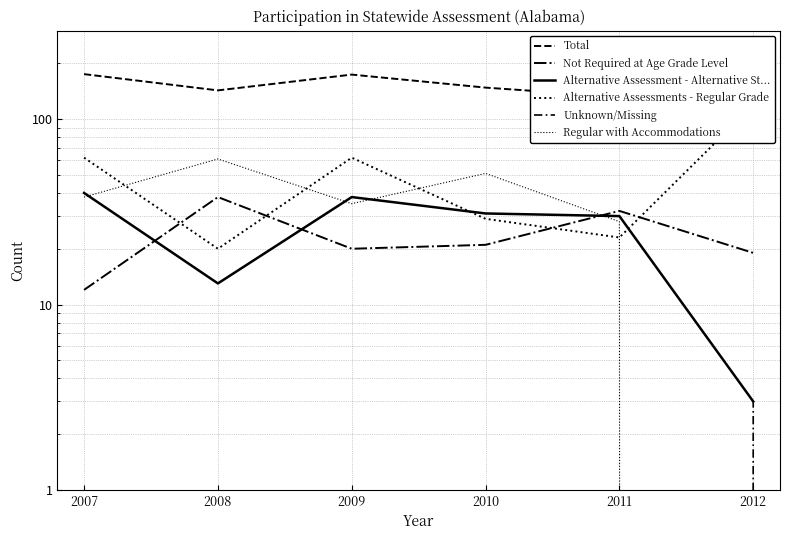

Reading left to right, transcribe all the data shown in this chart.

Total: 2007=175	2008=143	2009=174	2010=148	2011=132	2012=147
Not Required at Age Grade Level: 2007=12	2008=38	2009=20	2010=21	2011=32	2012=19
Alternative Assessment - Alternative St...: 2007=40	2008=13	2009=38	2010=31	2011=30	2012=3
Alternative Assessments - Regular Grade: 2007=62	2008=20	2009=62	2010=29	2011=23	2012=119
Unknown/Missing: 2007=0	2008=0	2009=0	2010=0	2011=0	2012=3
Regular with Accommodations: 2007=38	2008=61	2009=35	2010=51	2011=28	2012=0